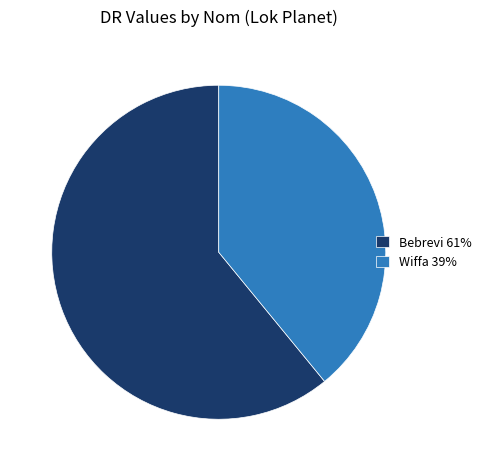

Is it true that Bebrevi 61% is 50% of the pie?

False